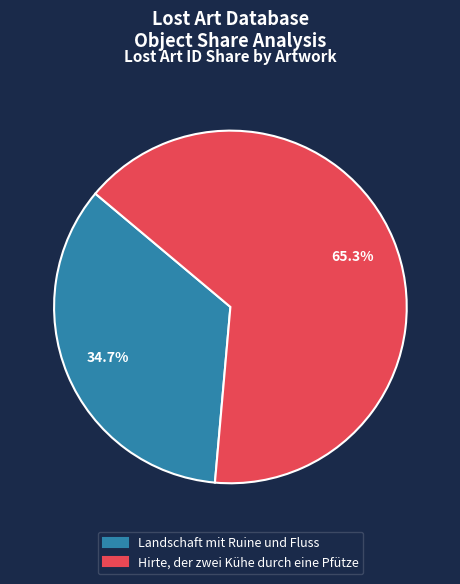

Count the number of slices in the pie.

2